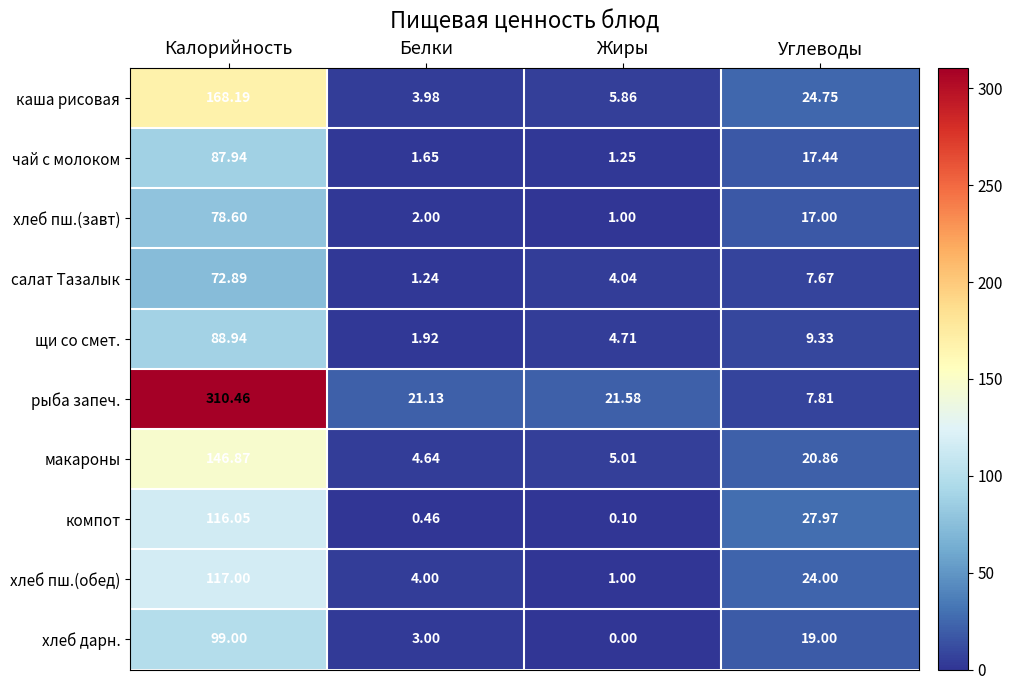

What is the greatest value displayed?

310.5